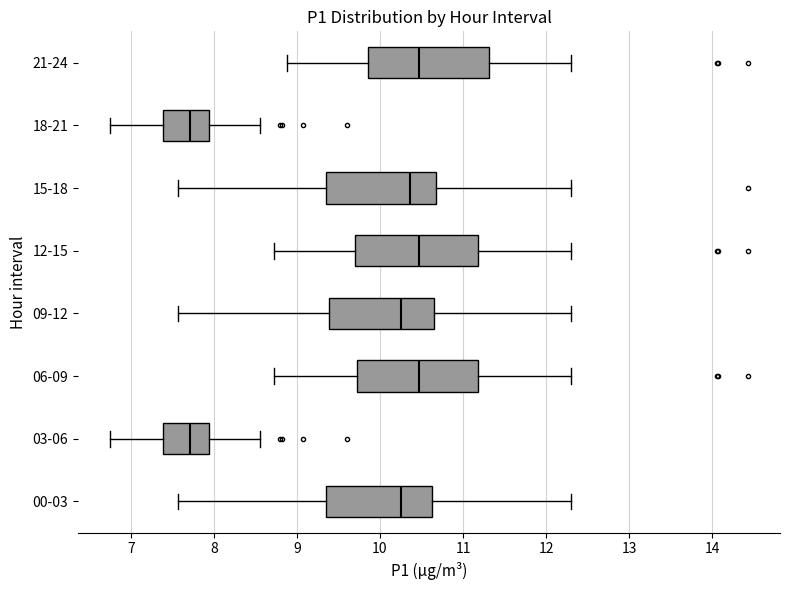

Reading bottom to top, read every box against the x-axis: the position of its median line, the range the box covers, and the ends of its whiskers. The values are not printed on the chart, so give them approximately, as read against the axis.

00-03: median 10.3, box 9.4 to 10.6, whiskers 7.6 to 12.3
03-06: median 7.7, box 7.4 to 7.9, whiskers 6.8 to 8.6
06-09: median 10.5, box 9.7 to 11.2, whiskers 8.7 to 12.3
09-12: median 10.3, box 9.4 to 10.7, whiskers 7.6 to 12.3
12-15: median 10.5, box 9.7 to 11.2, whiskers 8.7 to 12.3
15-18: median 10.4, box 9.4 to 10.7, whiskers 7.6 to 12.3
18-21: median 7.7, box 7.4 to 7.9, whiskers 6.8 to 8.6
21-24: median 10.5, box 9.9 to 11.3, whiskers 8.9 to 12.3